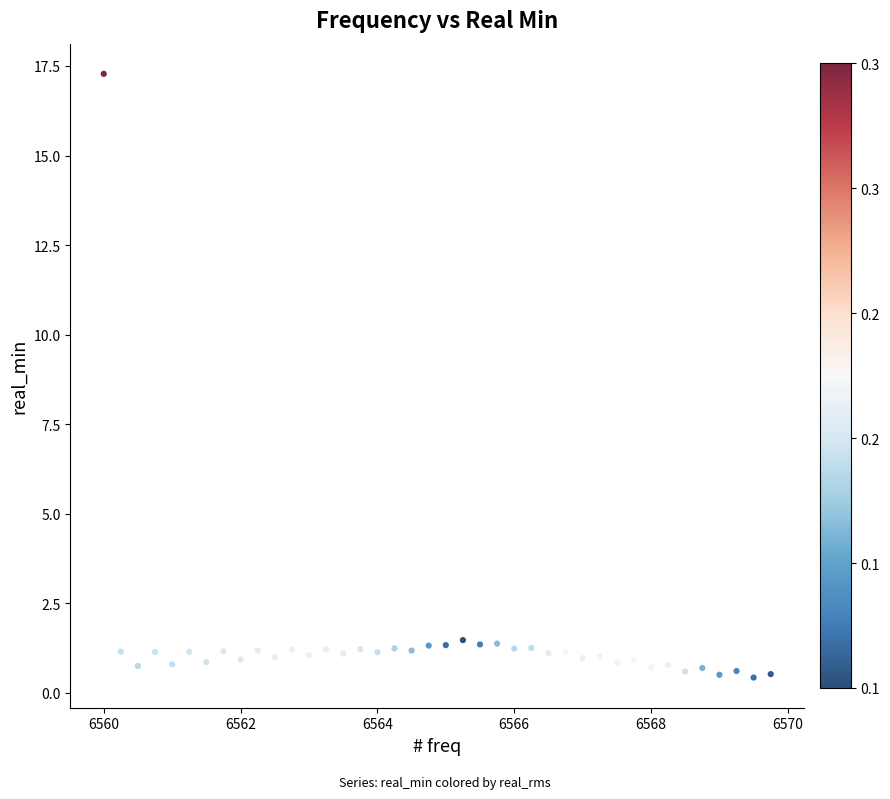

What is the range of Y values (max minus min)?

16.9